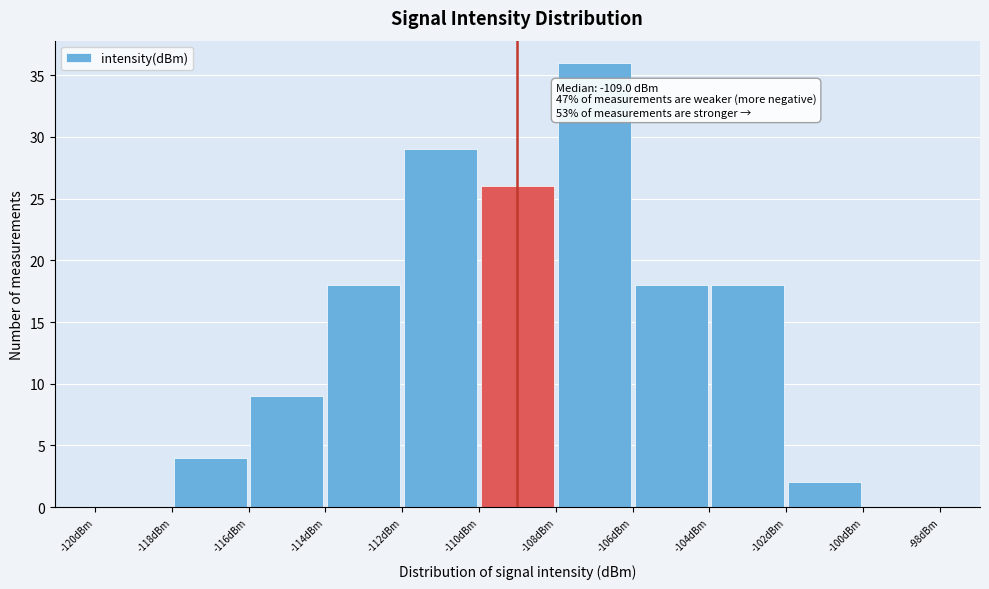

Which range on the x-axis has the tallest bar?

-108 to -106